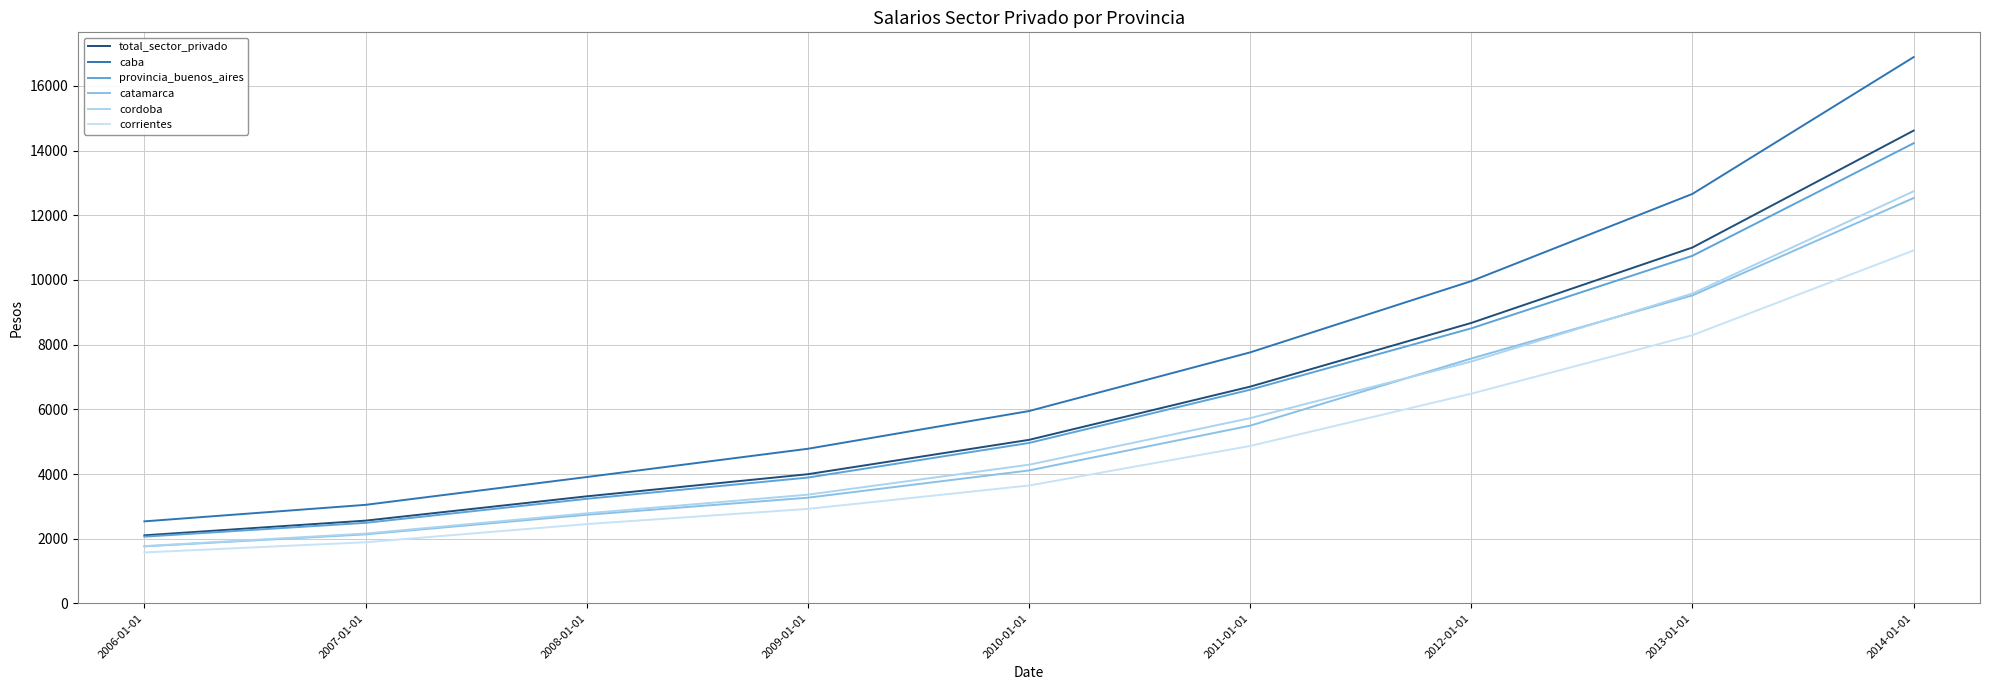

How many lines are shown in the chart?

6